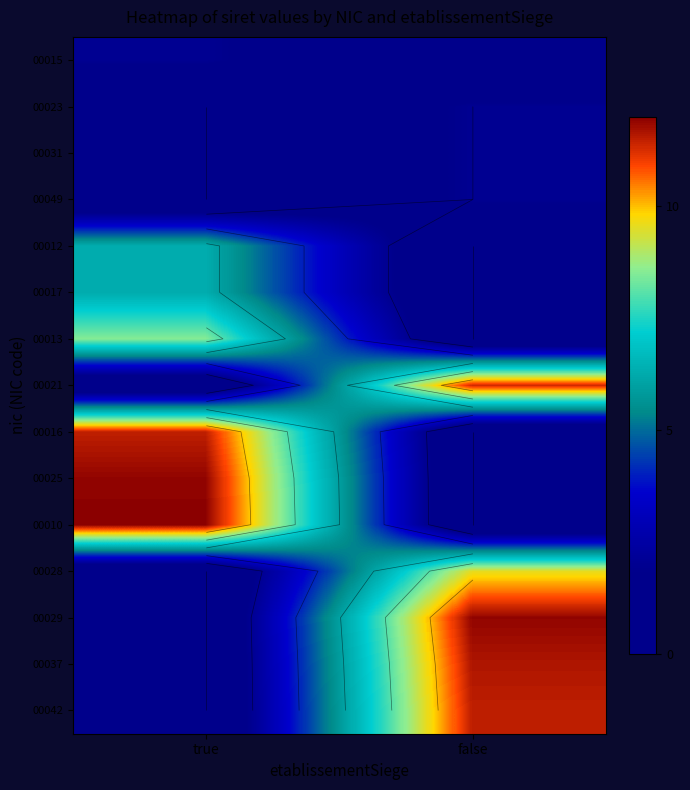

How many distinct data groups are displayed?

15